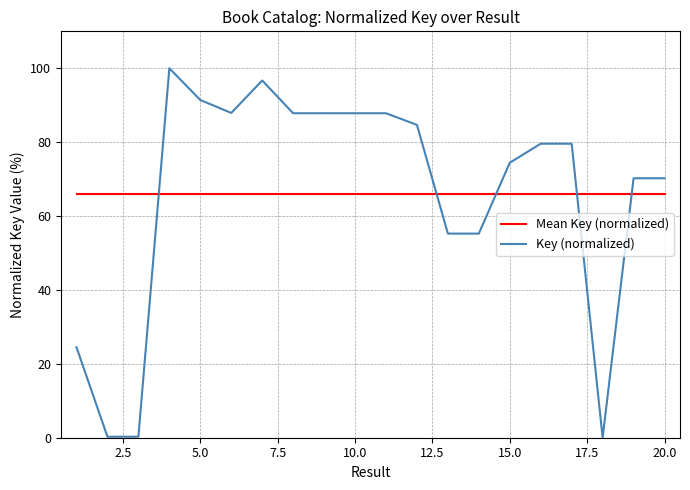

List the series in order of their peak value, lowest first.

Mean Key (normalized), Key (normalized)